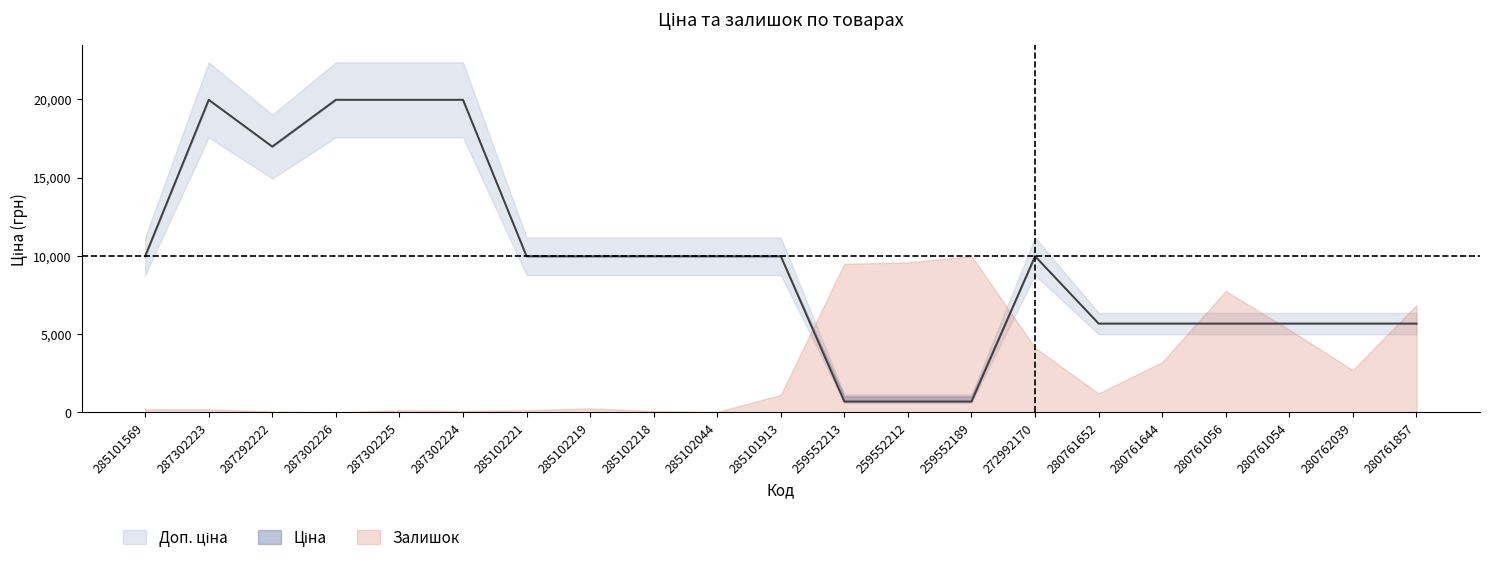

The Ціна series shows 693.7 at 259552189. True or false?

True